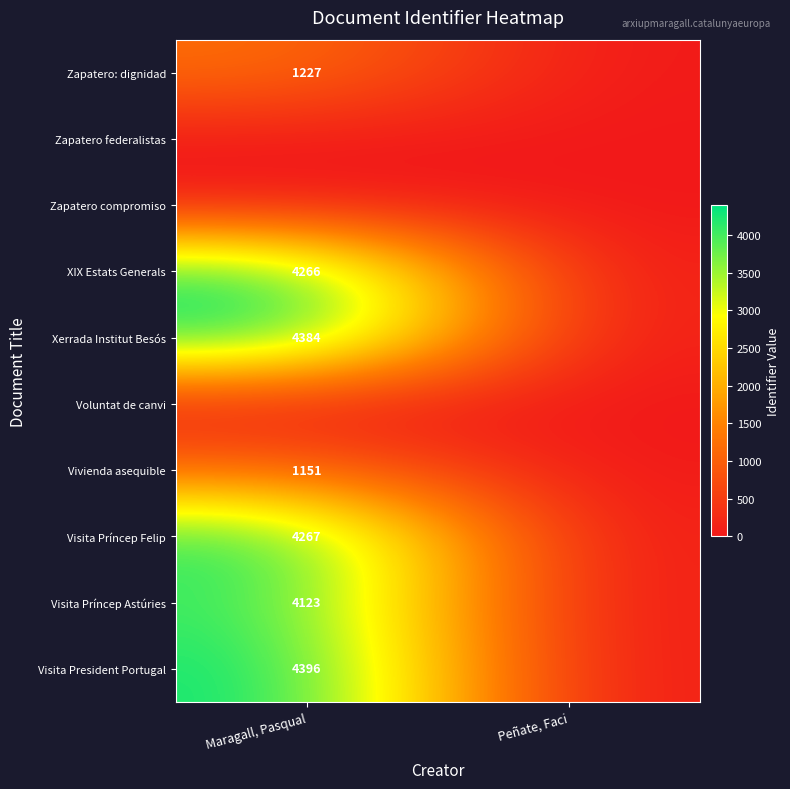

Is it true that Zapatero: dignidad equals 2057 at Maragall, Pasqual?

False